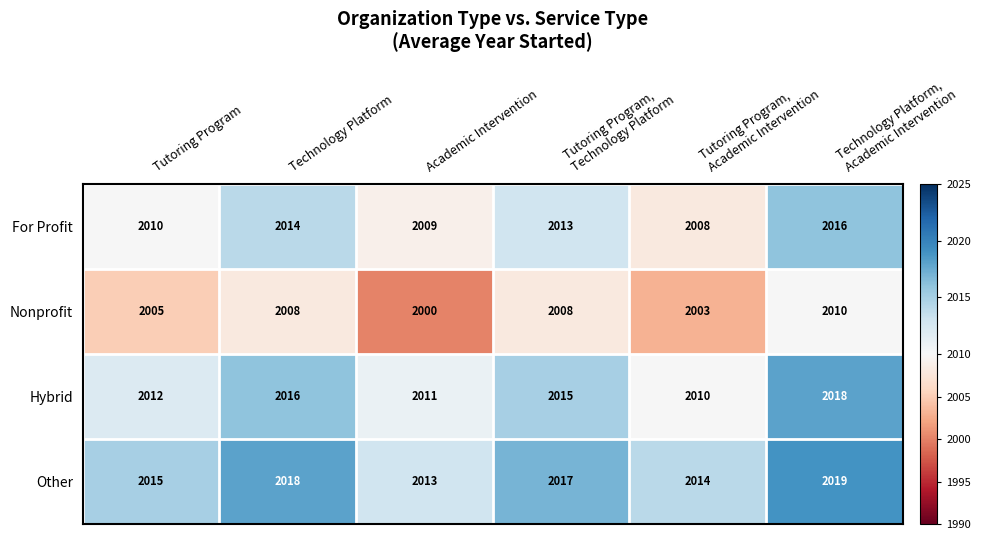

What is the maximum value shown in the chart?

2019